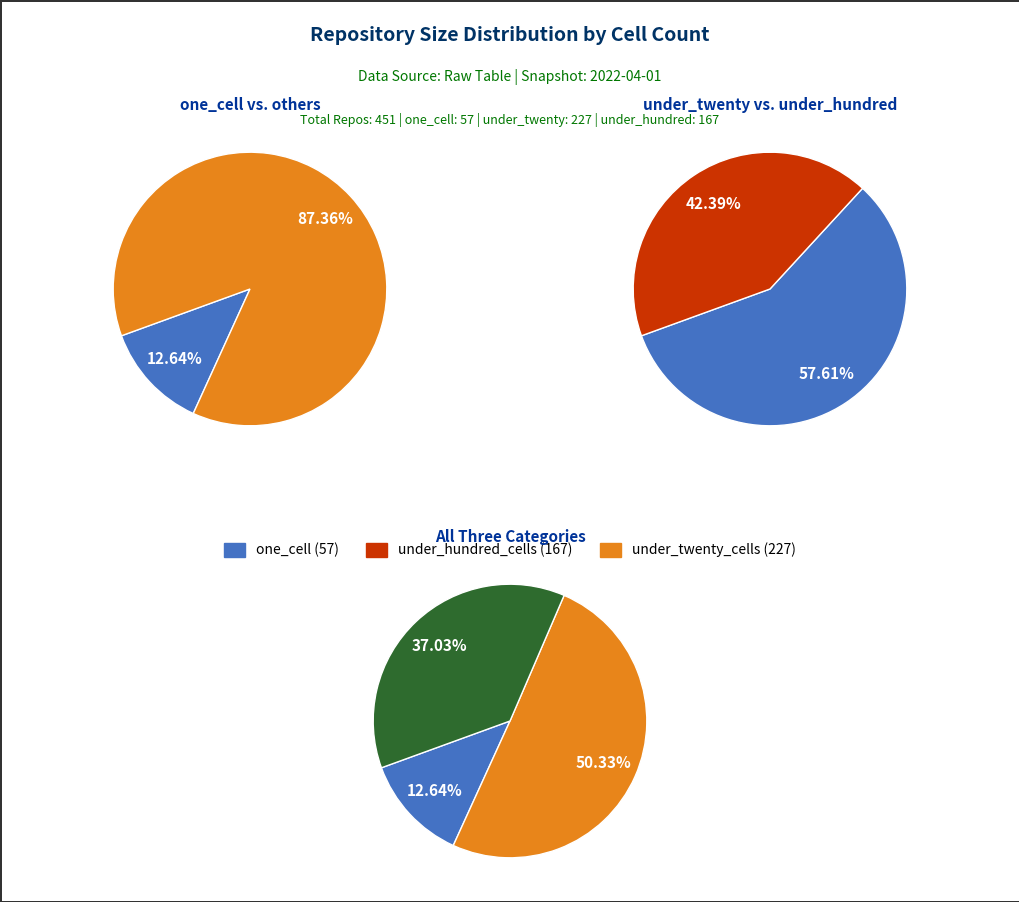

What is the smallest slice in the pie chart?

one_cell